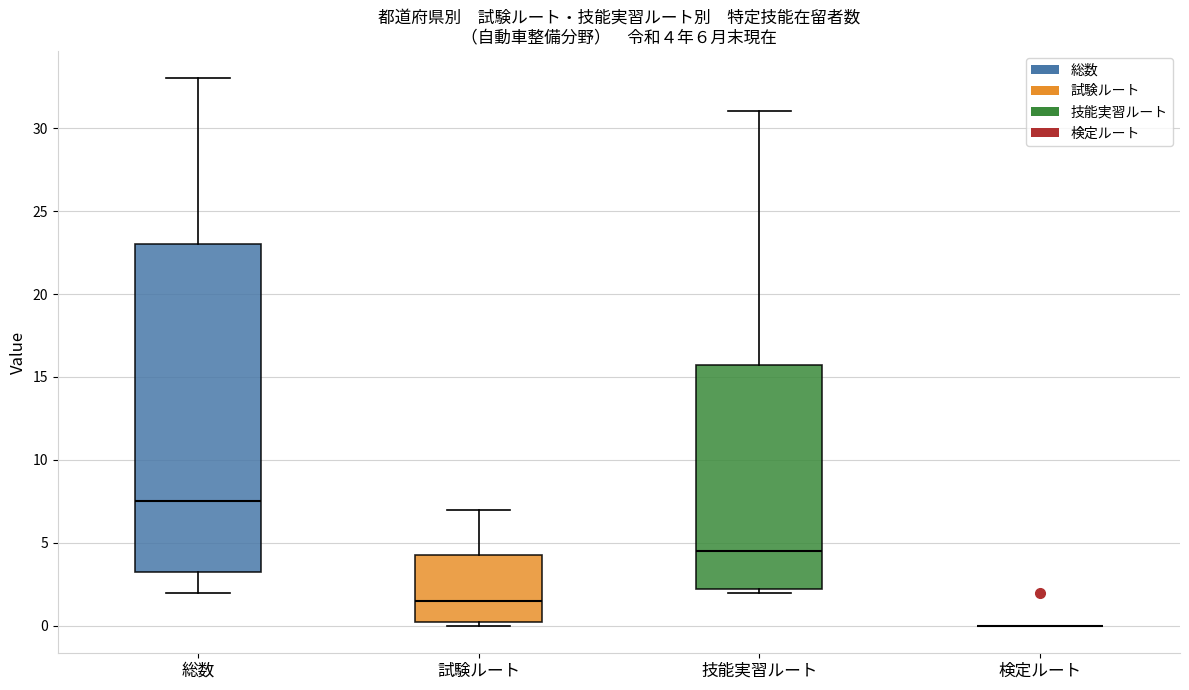

Comparing the boxes themselves (not the whiskers), which one is the tallest?

総数